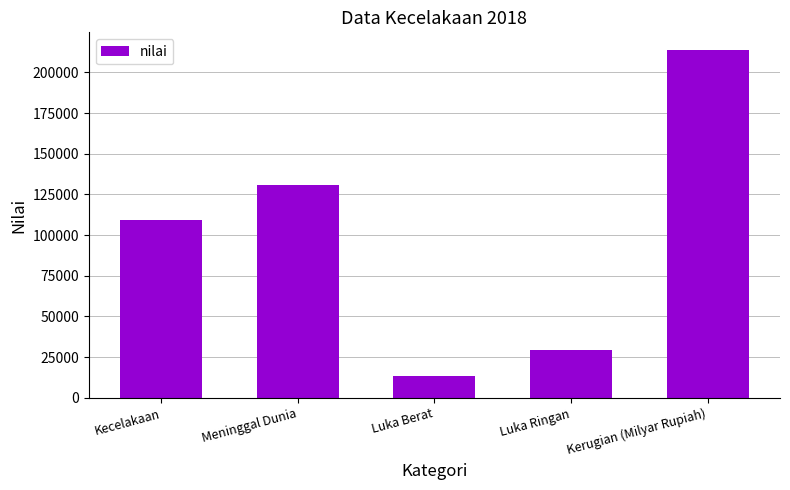

Which category has the lowest value across all series?

Luka Berat